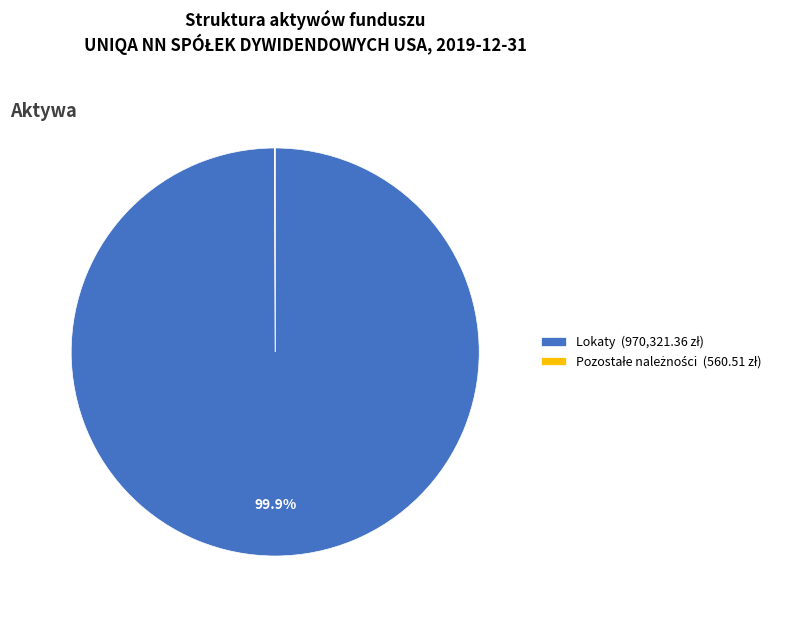

Is there a majority slice in this chart?

Yes